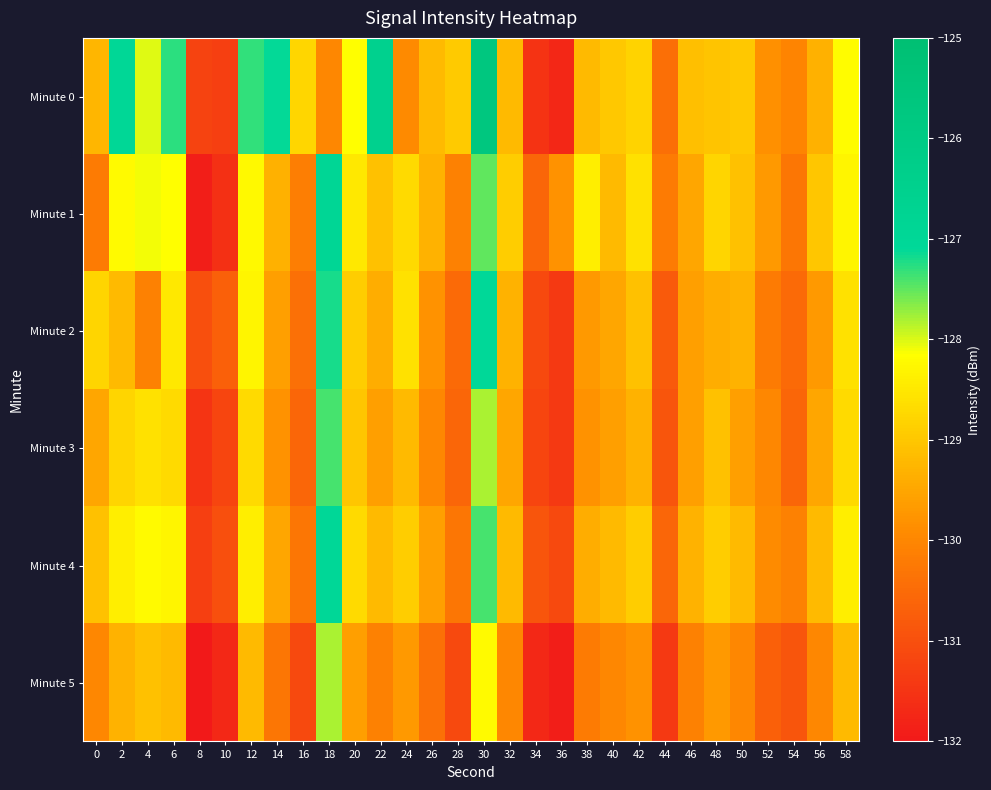

Reading left to right, list all the values displayed in this chart.

Minute 0: 0=-129.3	2=-127.0	4=-128.0	6=-127.3	8=-131.2	10=-131.3	12=-127.3	14=-127.1	16=-128.8	18=-130.0	20=-128.2	22=-126.6	24=-129.9	26=-129.2	28=-128.9	30=-125.7	32=-129.2	34=-131.5	36=-131.7	38=-129.2	40=-129.0	42=-128.8	44=-130.4	46=-129.1	48=-129.0	50=-129.0	52=-129.8	54=-130.0	56=-129.3	58=-128.2
Minute 1: 0=-130.2	2=-128.2	4=-128.1	6=-128.2	8=-131.9	10=-131.6	12=-128.2	14=-129.3	16=-130.1	18=-126.9	20=-128.5	22=-129.1	24=-128.7	26=-129.3	28=-130.1	30=-127.5	32=-128.9	34=-130.6	36=-129.8	38=-128.4	40=-129.2	42=-128.6	44=-130.2	46=-129.5	48=-128.8	50=-129.1	52=-129.7	54=-130.3	56=-129.0	58=-128.3
Minute 2: 0=-128.8	2=-129.2	4=-130.1	6=-128.5	8=-131.0	10=-130.7	12=-128.3	14=-129.6	16=-130.4	18=-127.2	20=-128.9	22=-129.4	24=-128.6	26=-129.8	28=-130.5	30=-127.1	32=-129.3	34=-131.1	36=-131.4	38=-129.7	40=-129.5	42=-129.1	44=-130.8	46=-129.6	48=-129.4	50=-129.3	52=-130.2	54=-130.5	56=-129.7	58=-128.6
Minute 3: 0=-129.5	2=-128.8	4=-128.6	6=-128.7	8=-131.5	10=-131.2	12=-128.7	14=-129.8	16=-130.6	18=-127.4	20=-129.0	22=-129.6	24=-129.2	26=-130.0	28=-130.6	30=-127.8	32=-129.5	34=-131.2	36=-131.4	38=-129.8	40=-129.6	42=-129.3	44=-130.9	46=-129.6	48=-129.1	50=-129.6	52=-130.0	54=-130.6	56=-129.5	58=-128.7
Minute 4: 0=-129.1	2=-128.4	4=-128.2	6=-128.3	8=-131.3	10=-131.0	12=-128.4	14=-129.5	16=-130.3	18=-127.0	20=-128.7	22=-129.2	24=-128.9	26=-129.6	28=-130.3	30=-127.4	32=-129.2	34=-130.9	36=-131.1	38=-129.4	40=-129.2	42=-128.9	44=-130.6	46=-129.3	48=-128.9	50=-129.2	52=-129.9	54=-130.1	56=-129.2	58=-128.4
Minute 5: 0=-130.0	2=-129.3	4=-129.1	6=-129.2	8=-132.0	10=-131.7	12=-129.2	14=-130.3	16=-131.1	18=-127.8	20=-129.6	22=-130.1	24=-129.7	26=-130.4	28=-131.1	30=-128.2	32=-130.0	34=-131.7	36=-131.9	38=-130.2	40=-130.0	42=-129.8	44=-131.4	46=-130.1	48=-129.7	50=-130.0	52=-130.7	54=-130.9	56=-130.0	58=-129.2